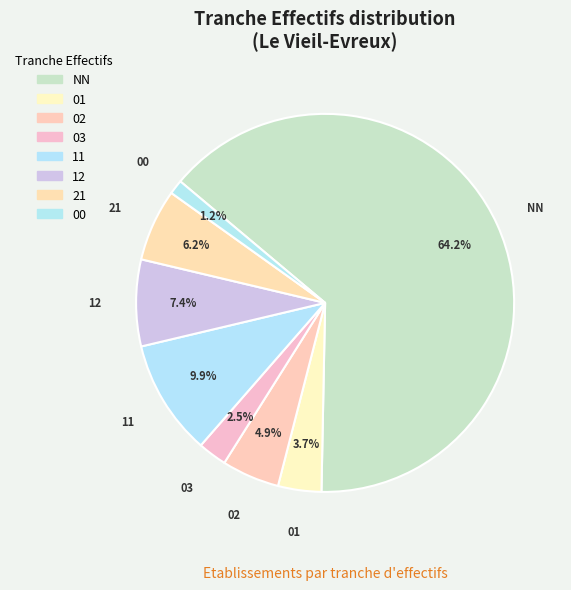

To the nearest percent, what portion does NN represent?

64%